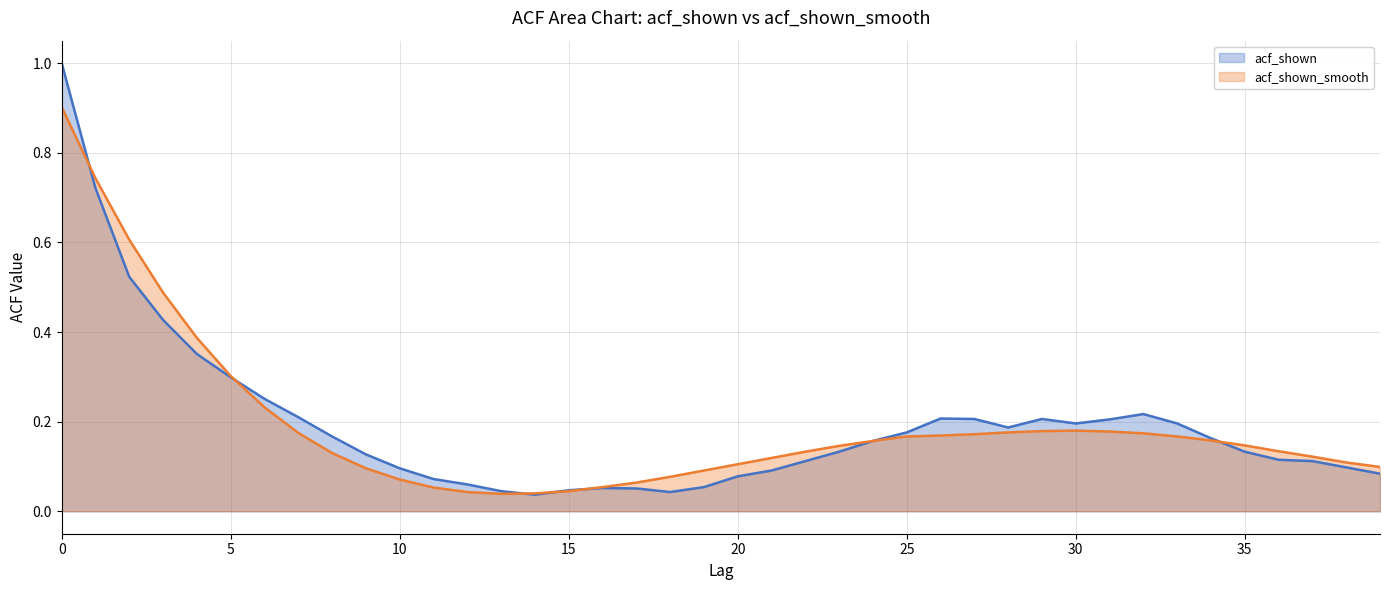

Where is acf_shown nearest to the value 0?

14